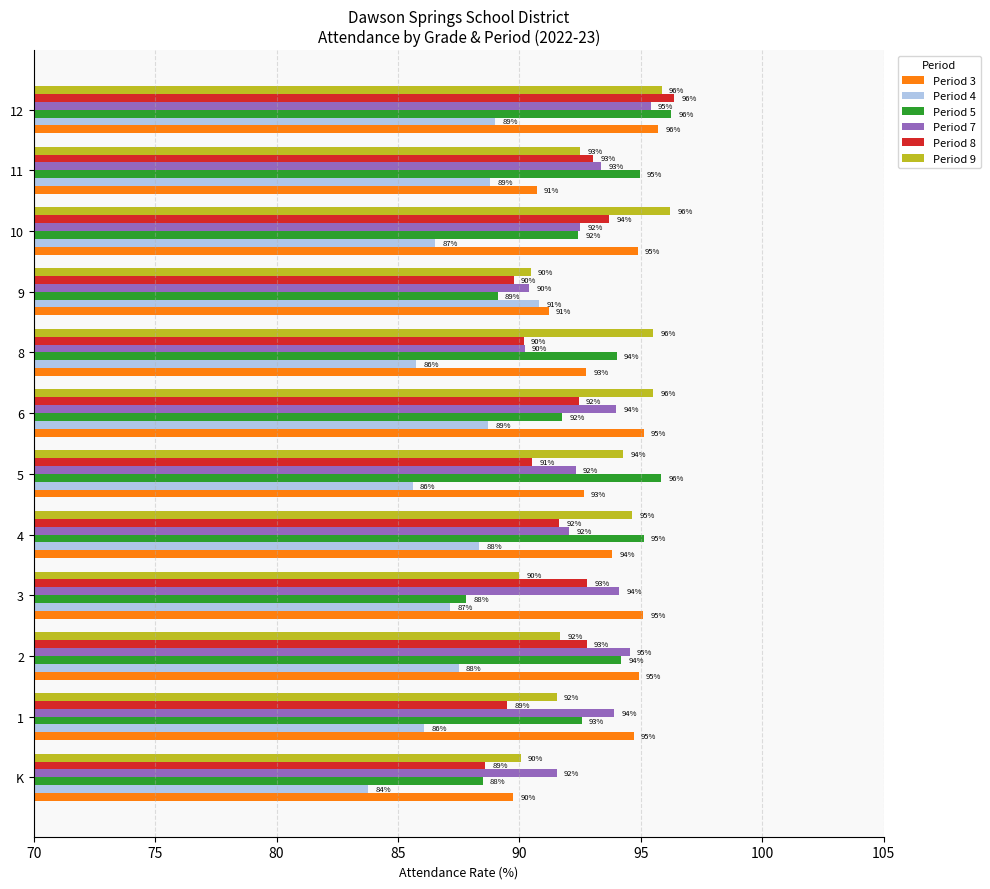

Which series has the widest spread of values?

Period 5